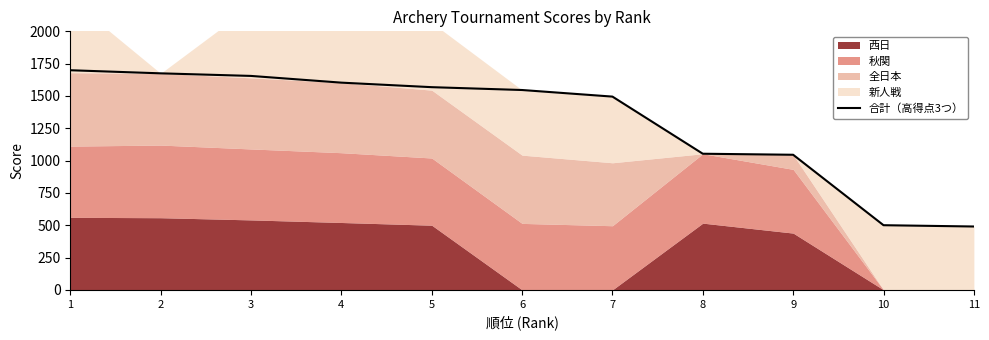

Reading left to right, transcribe all the data shown in this chart.

1699	1675	1655	1603	1568	1546	1495	1053	1045	500	490